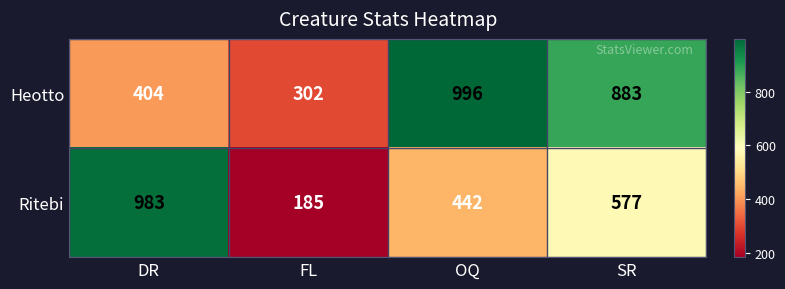

Rank the series by their maximum value, from highest to lowest.

Heotto, Ritebi